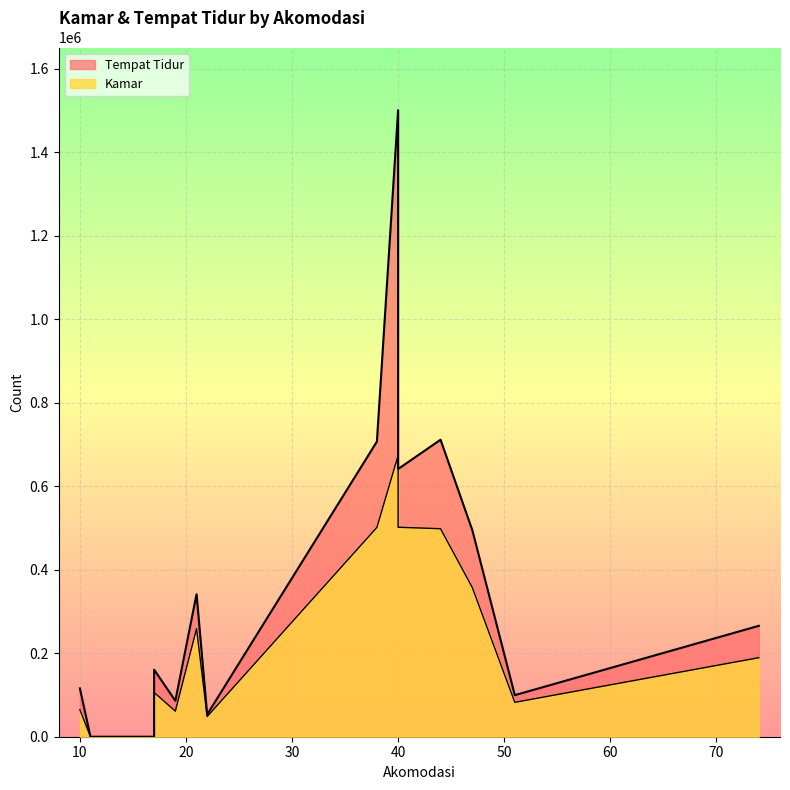

What are all the series names shown in the legend?

Kamar, Tempat Tidur